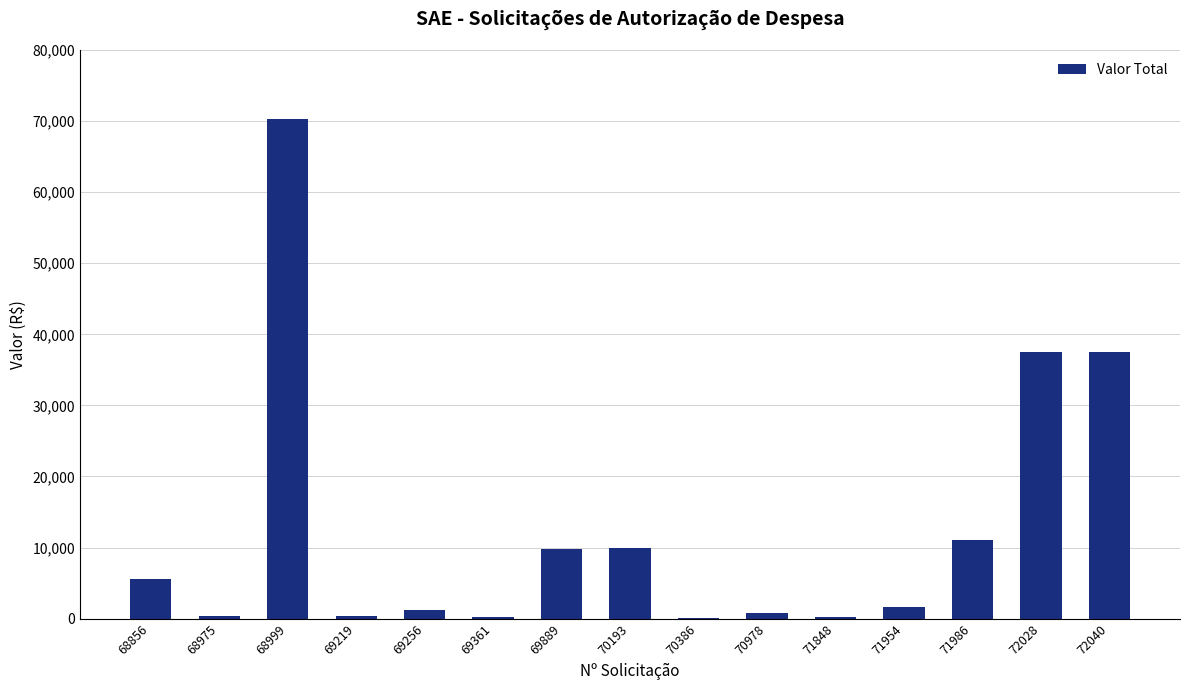

Are the bars horizontal?

No